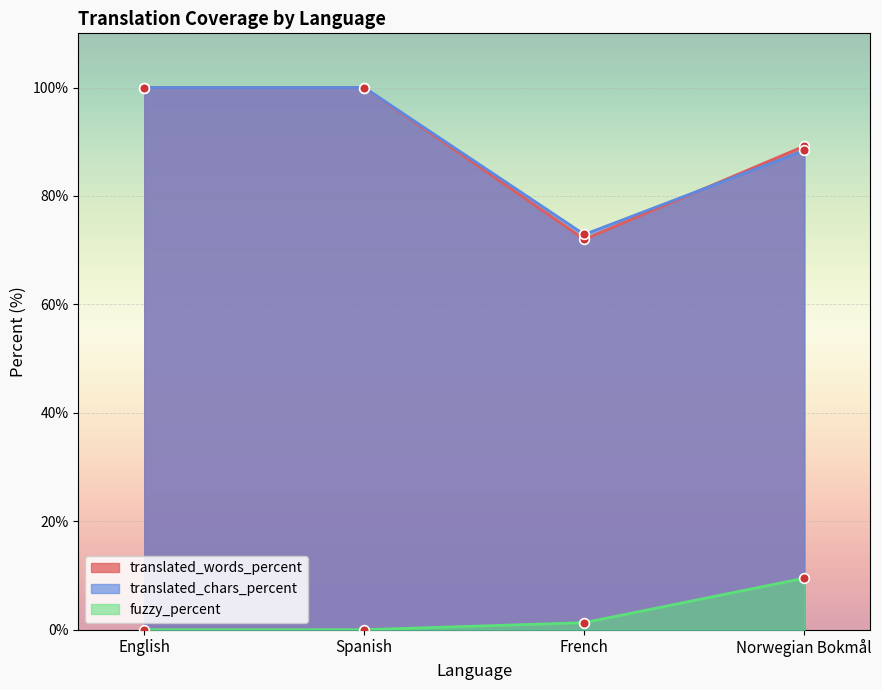

Which series changed the most between English and Spanish?

translated_words_percent